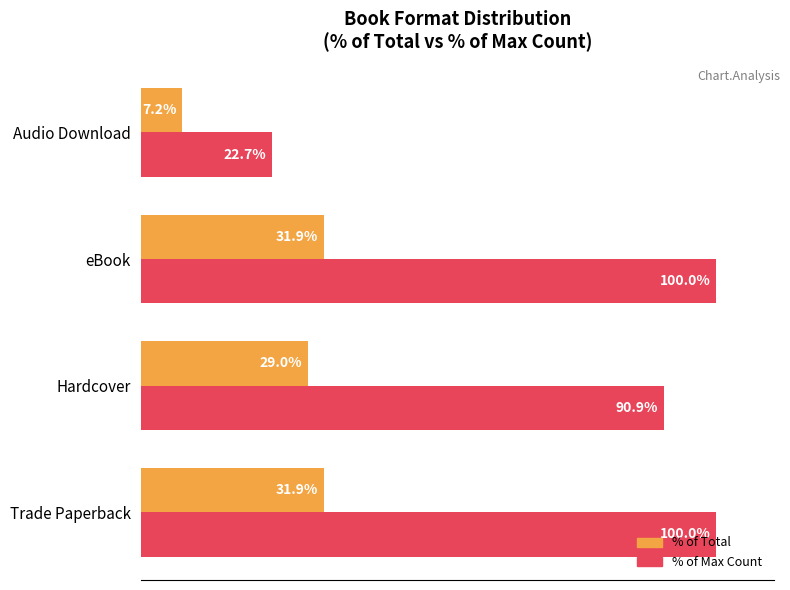

Which label corresponds to the smallest value in the chart?

Audio Download